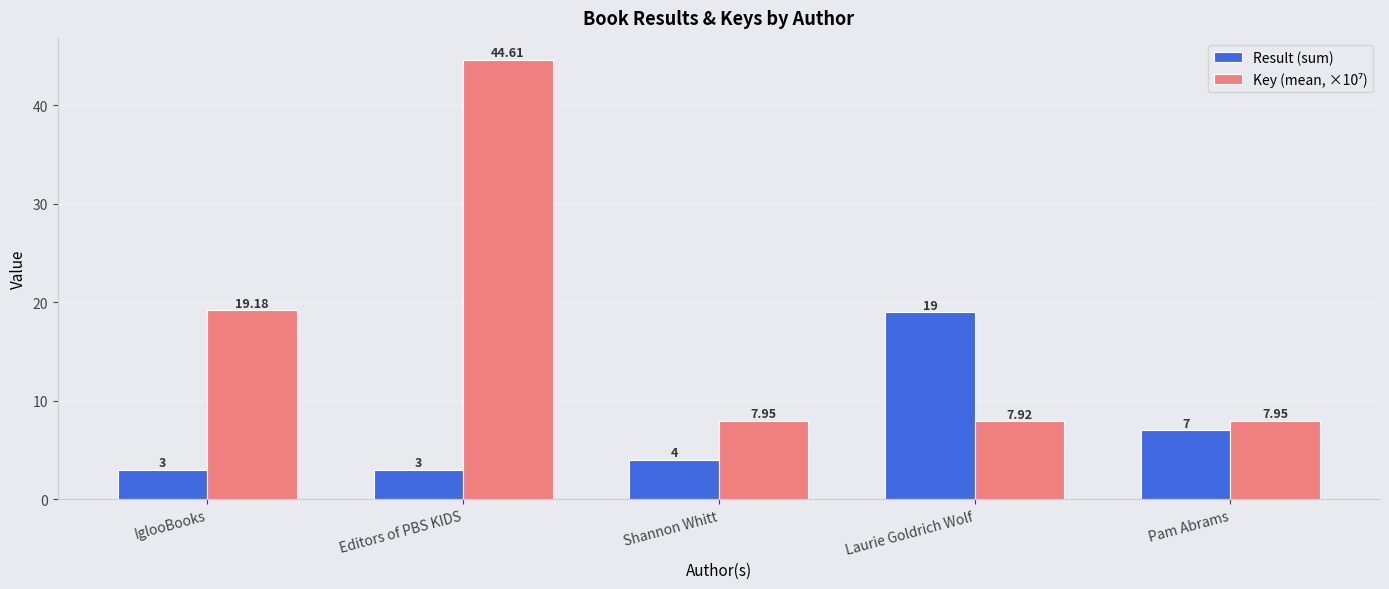

At how many categories does at least one series exceed 8?

3